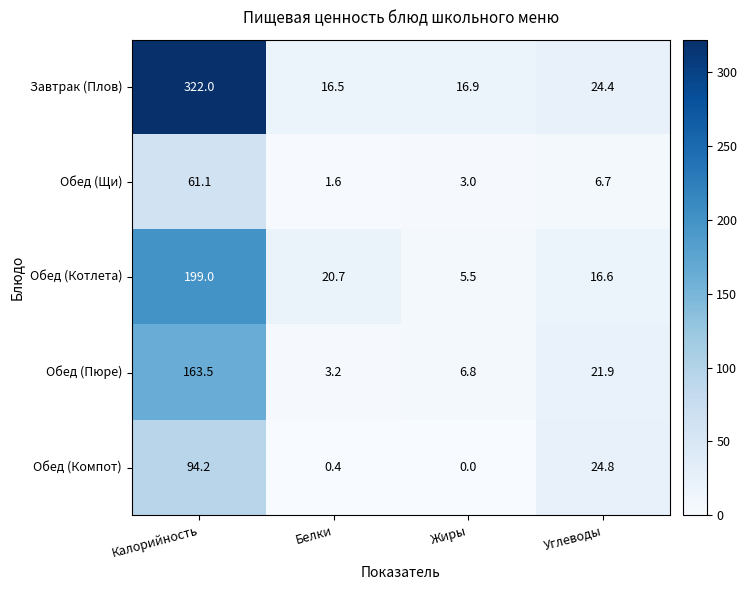

Rank the series at Жиры from highest to lowest value.

Завтрак (Плов), Обед (Пюре), Обед (Котлета), Обед (Щи), Обед (Компот)